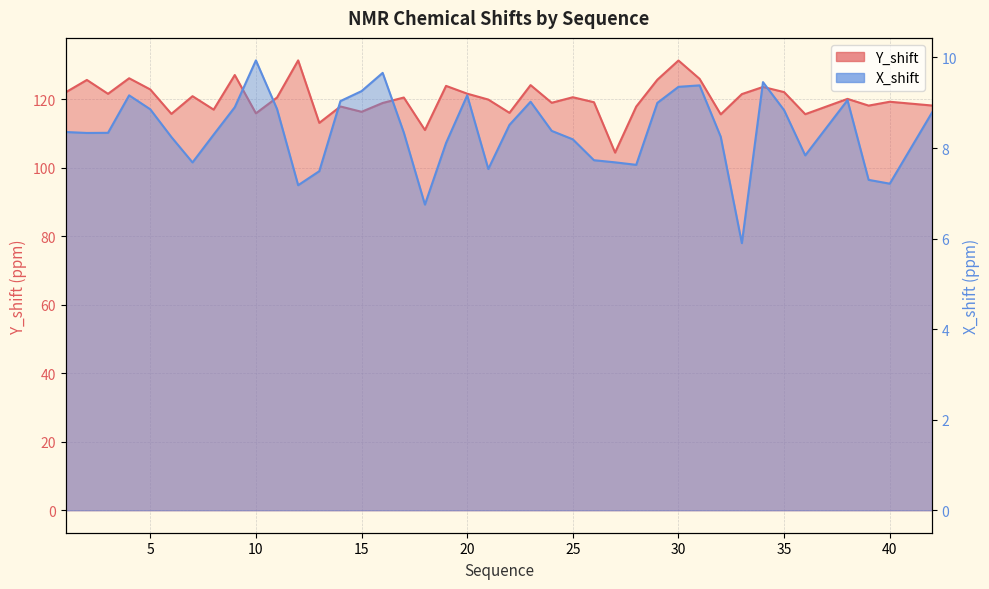

Where does the X_shift series first go above 8?

1